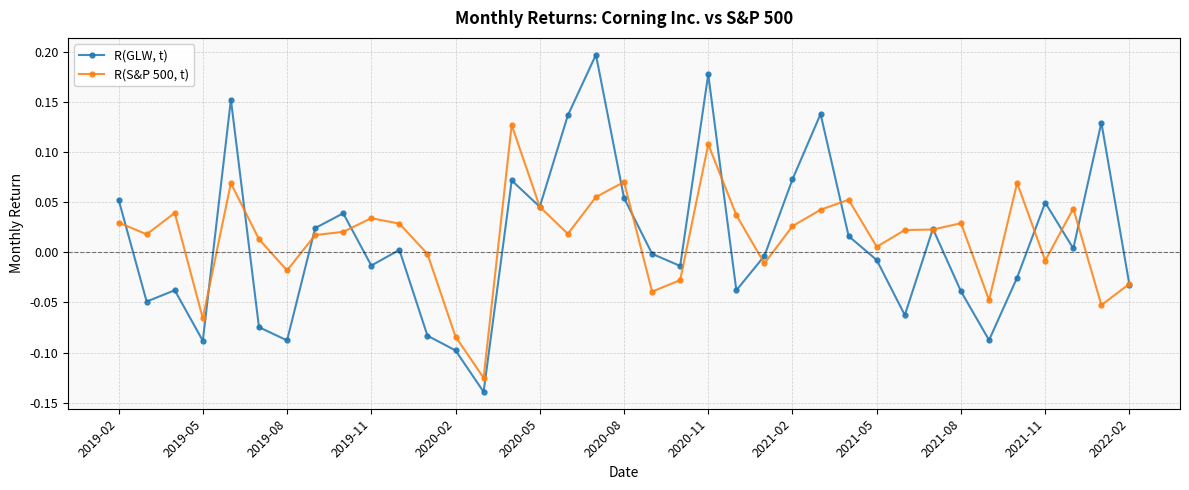

Rank the series by their average value, from highest to lowest.

R(S&P 500, t), R(GLW, t)